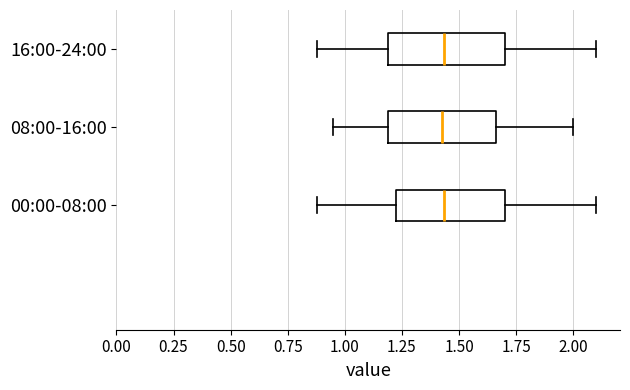

Where does the median line of the box for 00:00-08:00 sit on the x-axis? The values are not printed on the chart, so give them approximately, as read against the axis.

1.45